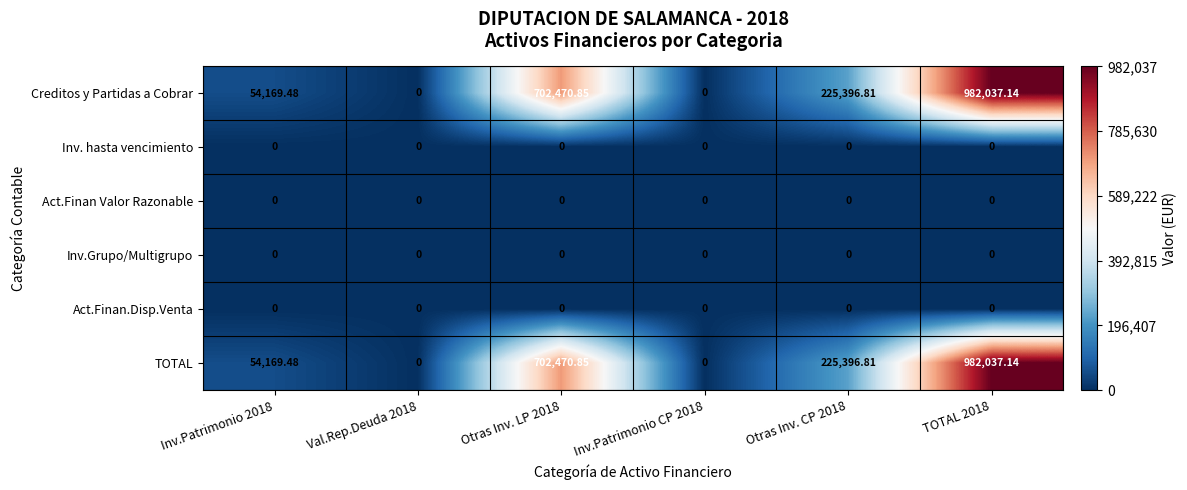

Is the value of Inv.Grupo/Multigrupo at TOTAL 2018 greater than the value of Creditos y Partidas a Cobrar at Inv.Patrimonio 2018?

No